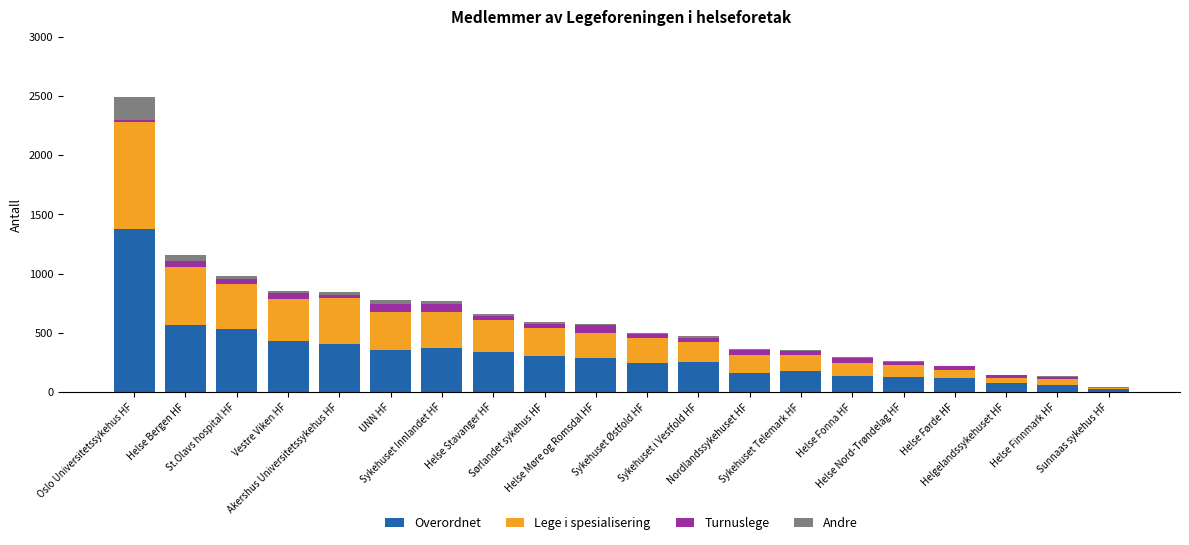

At which label does Overordnet first exceed 284?

Oslo Universitetssykehus HF